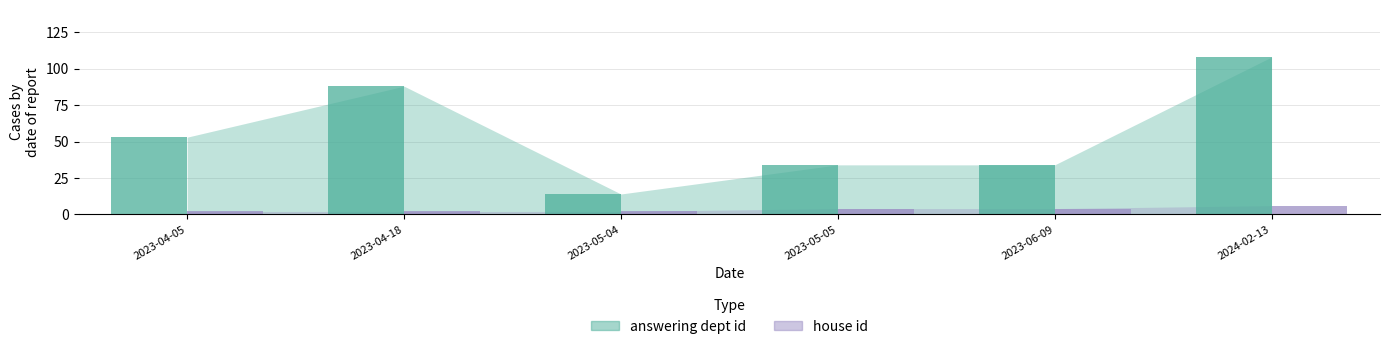

At which category is the sum across all series the highest?

2024-02-13